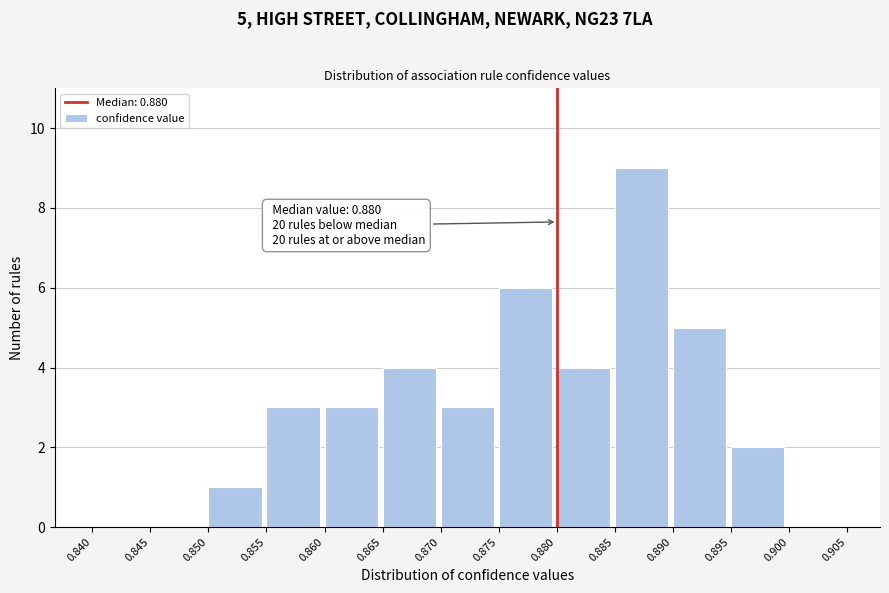

Over which range of the x-axis is the bar tallest?

0.885 to 0.890